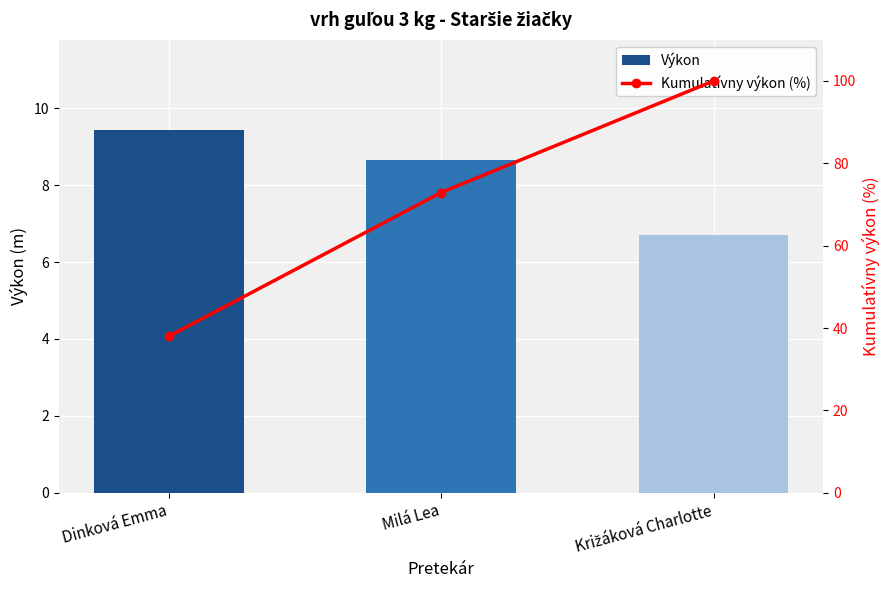

Read the Kumulatívny výkon (%) value at Dinková Emma.

38.0